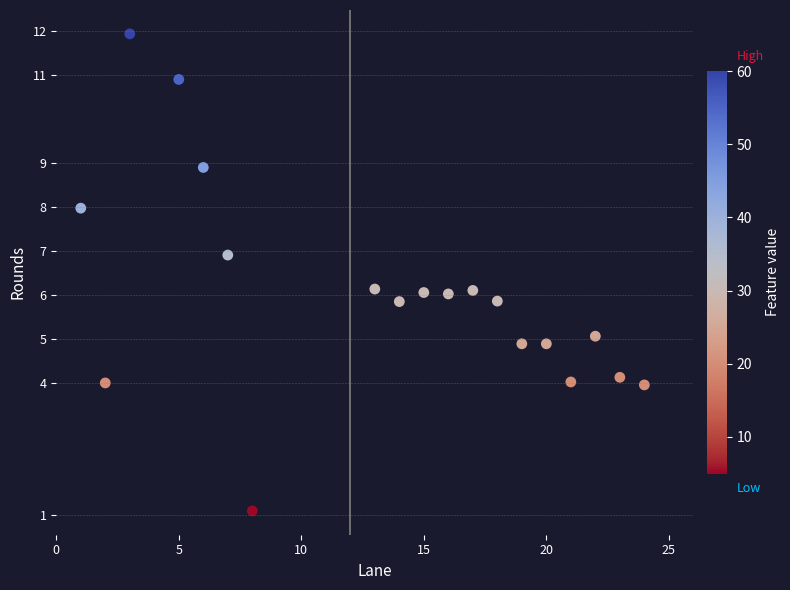

What is the range of Y values (max minus min)?

10.8